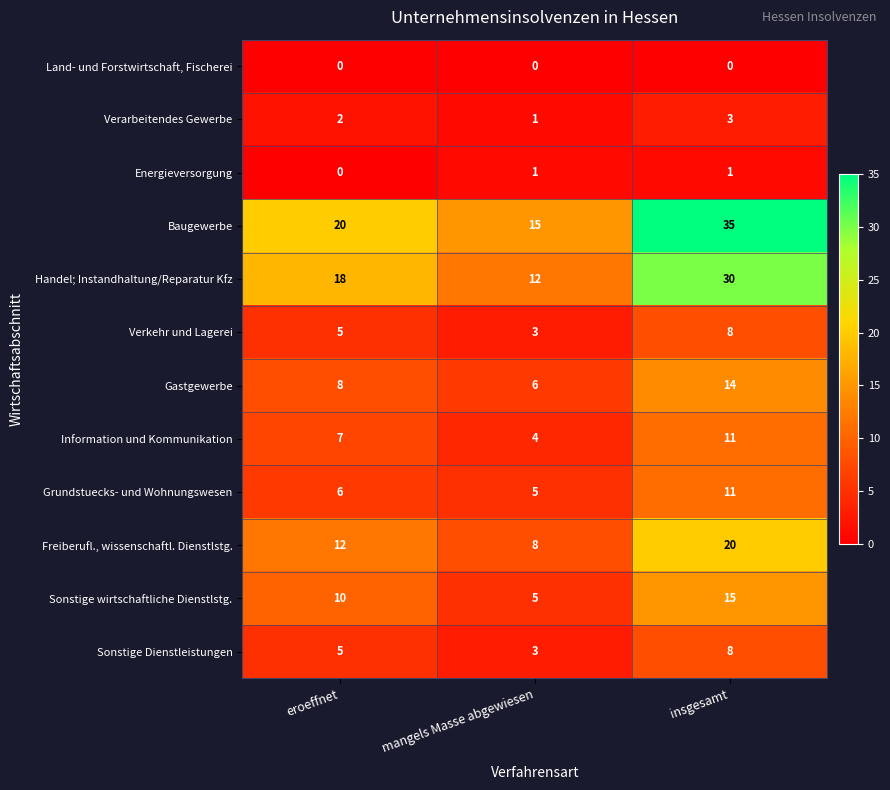

Which series has the largest total across all categories?

Baugewerbe